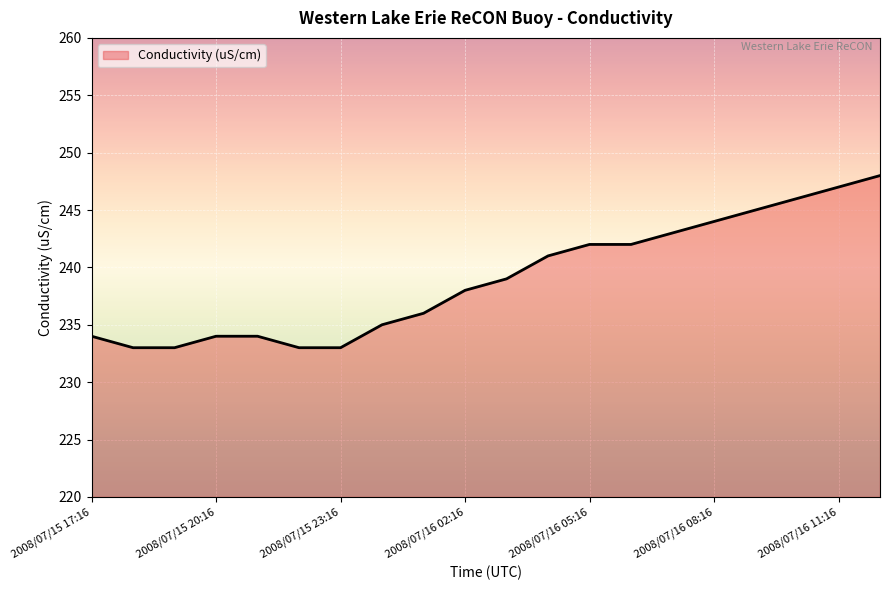

What is the difference between the second highest and second lowest values?

14